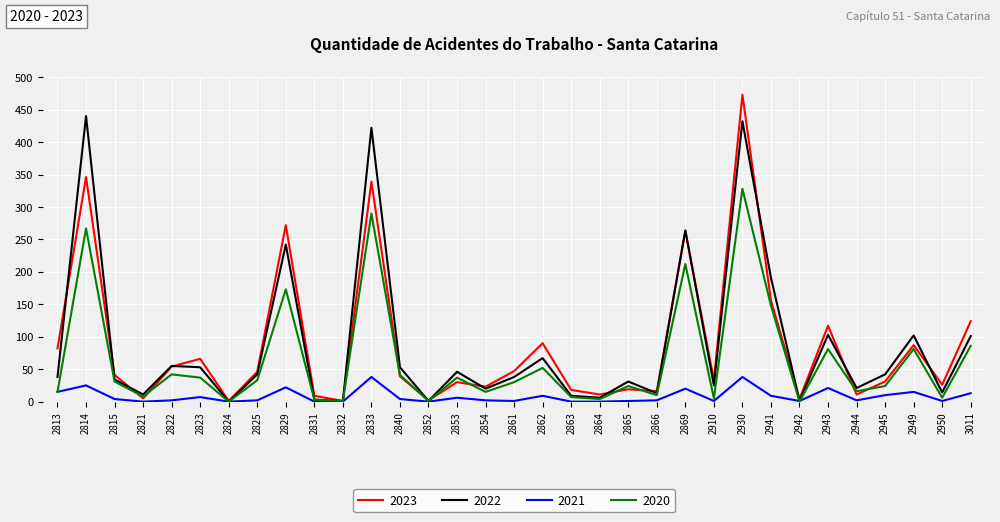

What is the maximum value for 2022?

440